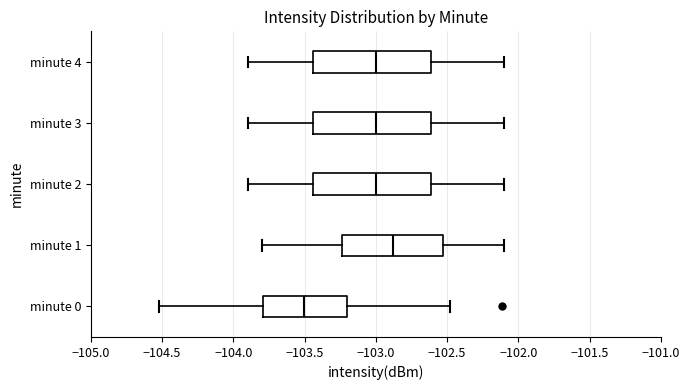

Which box has the furthest to the left median line?

minute 0